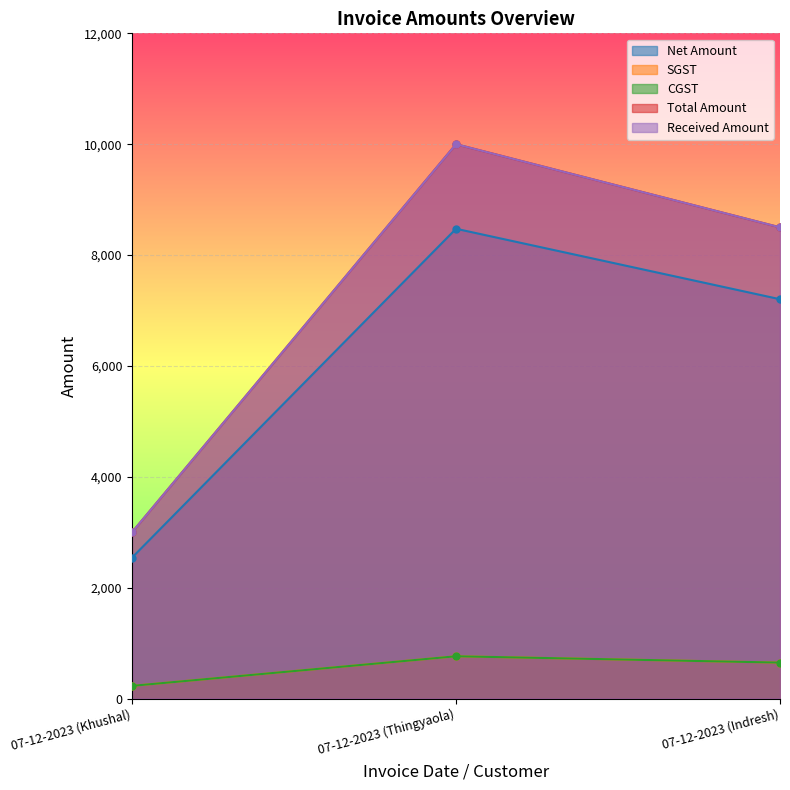

The value of Received Amount at 07-12-2023 (Thingyaola) is 5906.2. True or false?

False